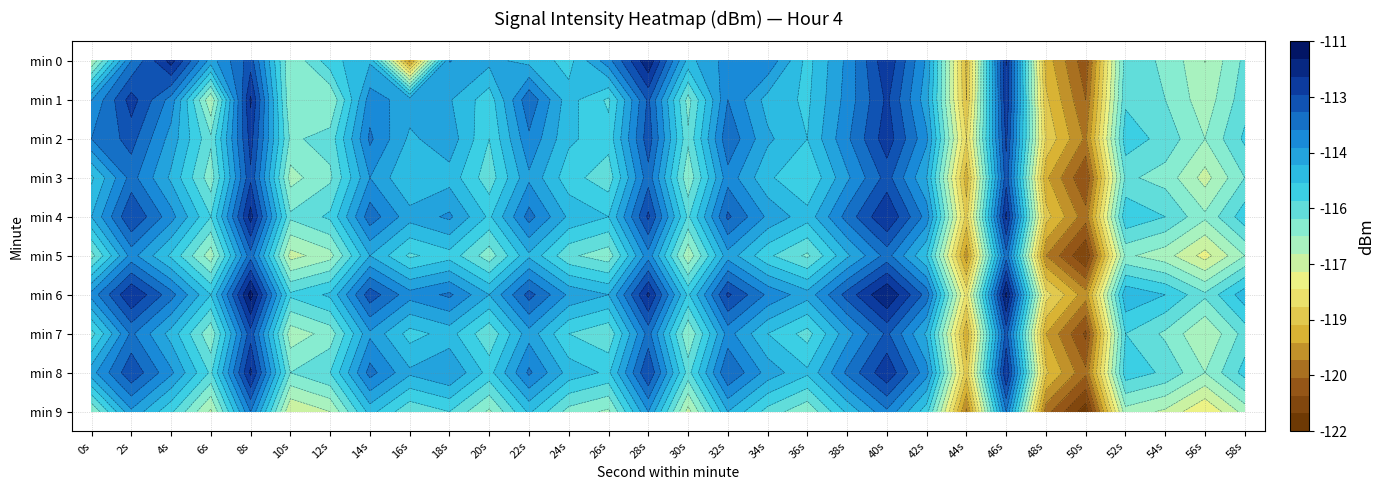

What is the total value across all series at 52s?

-1156.0